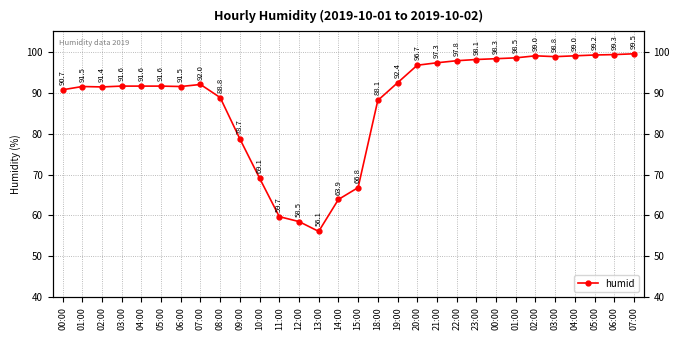

Reading left to right, transcribe all the data shown in this chart.

00:00=90.7	01:00=91.5	02:00=91.4	03:00=91.6	04:00=91.6	05:00=91.6	06:00=91.5	07:00=92.0	08:00=88.8	09:00=78.7	10:00=69.1	11:00=59.7	12:00=58.5	13:00=56.1	14:00=63.9	15:00=66.8	18:00=88.1	19:00=92.4	20:00=96.7	21:00=97.3	22:00=97.8	23:00=98.1	00:00=98.3	01:00=98.5	02:00=99.0	03:00=98.8	04:00=99.0	05:00=99.2	06:00=99.3	07:00=99.5